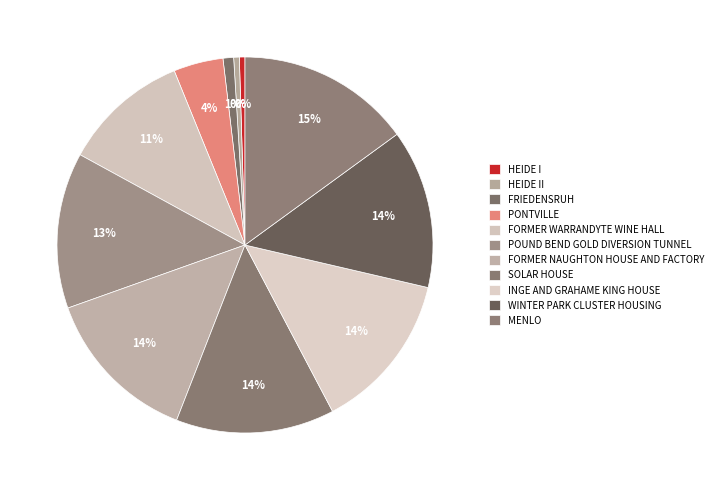

Between POUND BEND GOLD DIVERSION TUNNEL and MENLO, which is larger?

MENLO